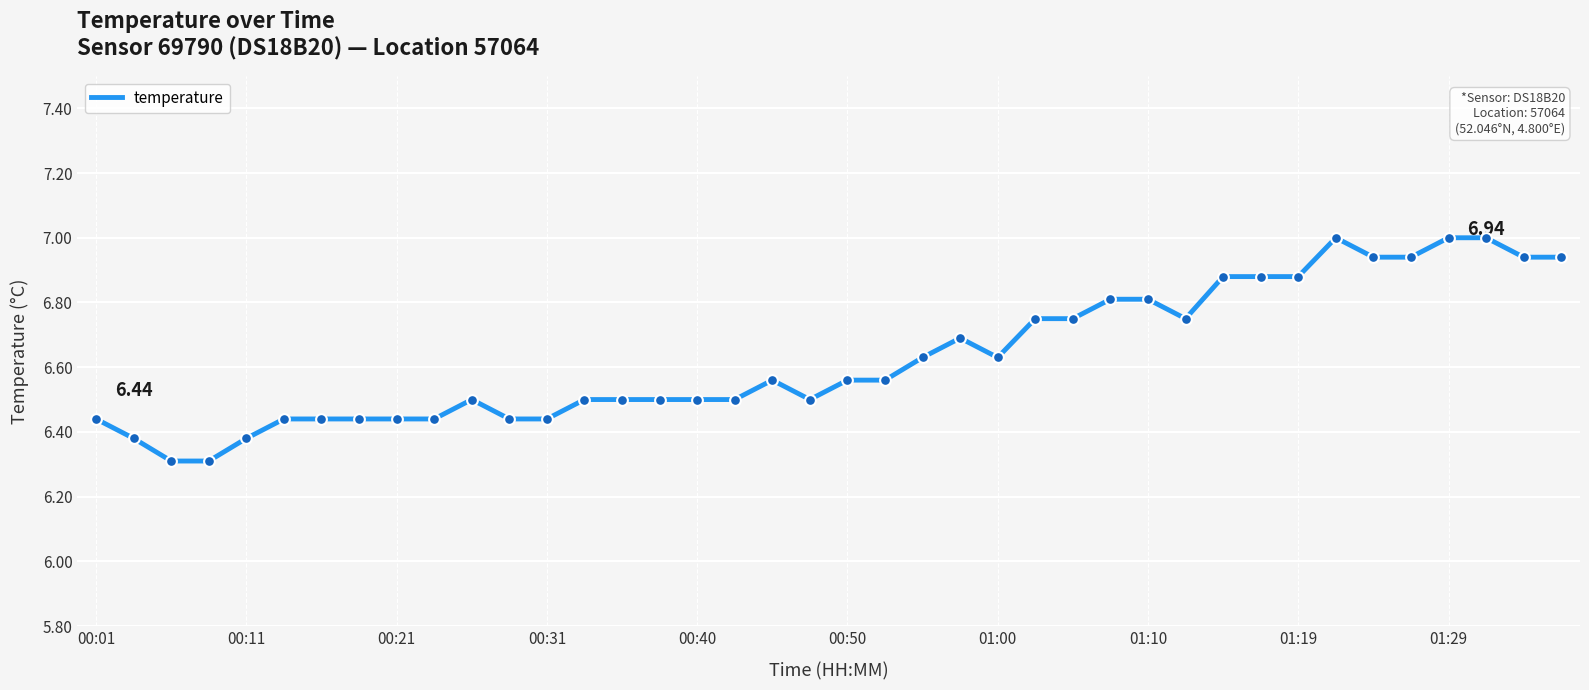

What is the difference between the maximum and minimum values?

0.7